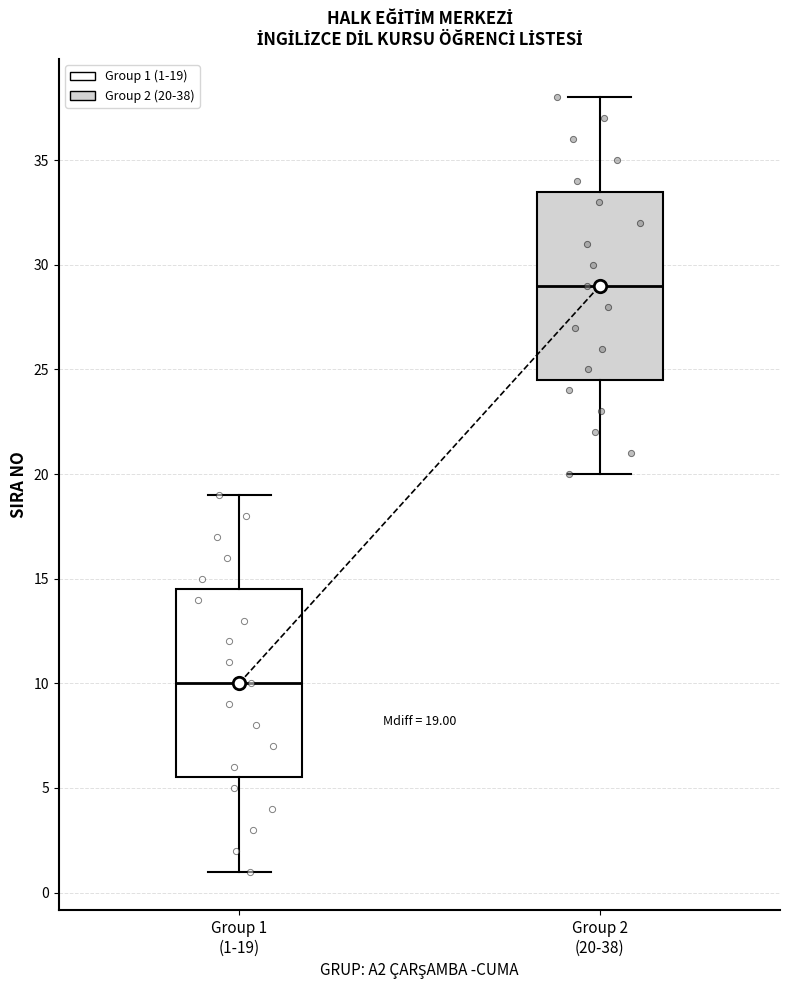

Which box's median line is the lowest?

Group 1 (1-19)